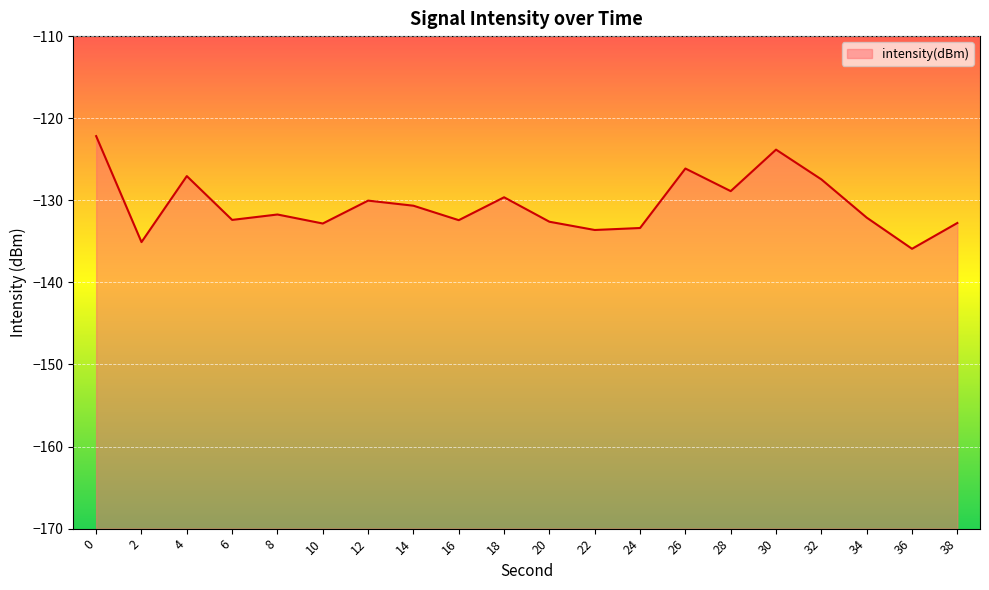

What is the greatest value displayed?

-122.2